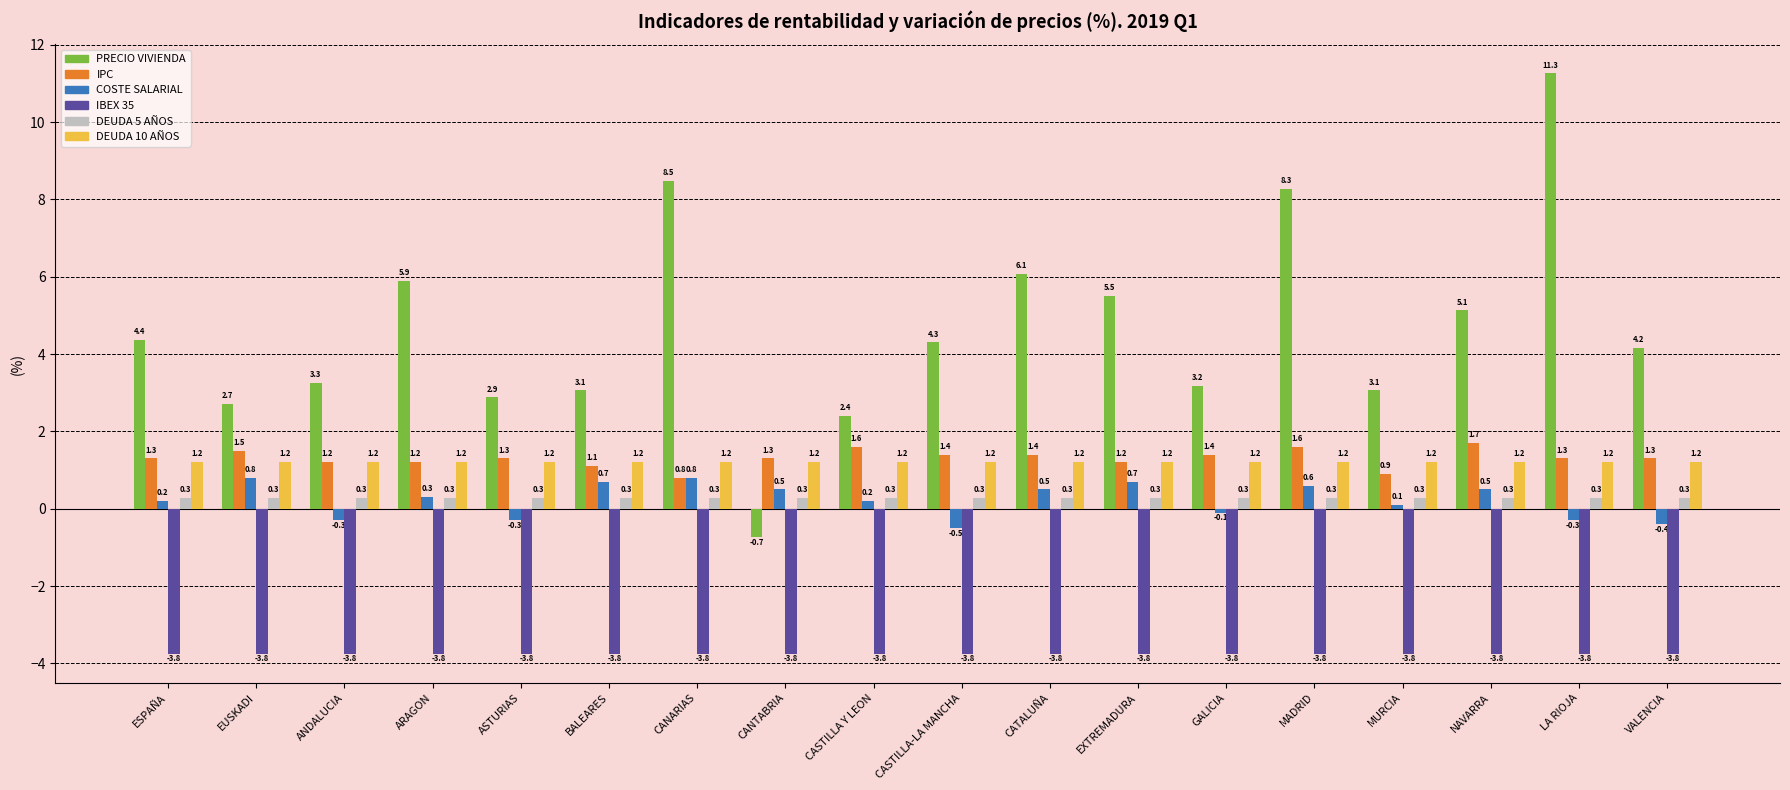

Which series has the widest spread of values?

PRECIO VIVIENDA